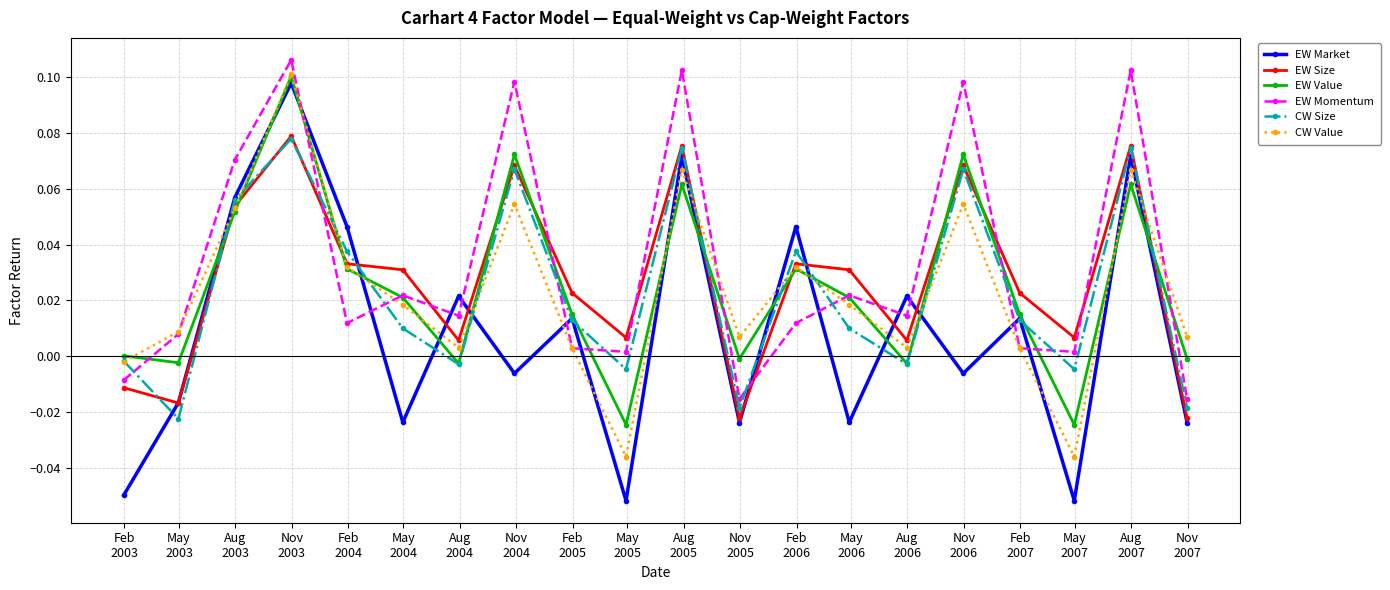

Which series ends up on top after the final intersection of EW Size and EW Value?

EW Value